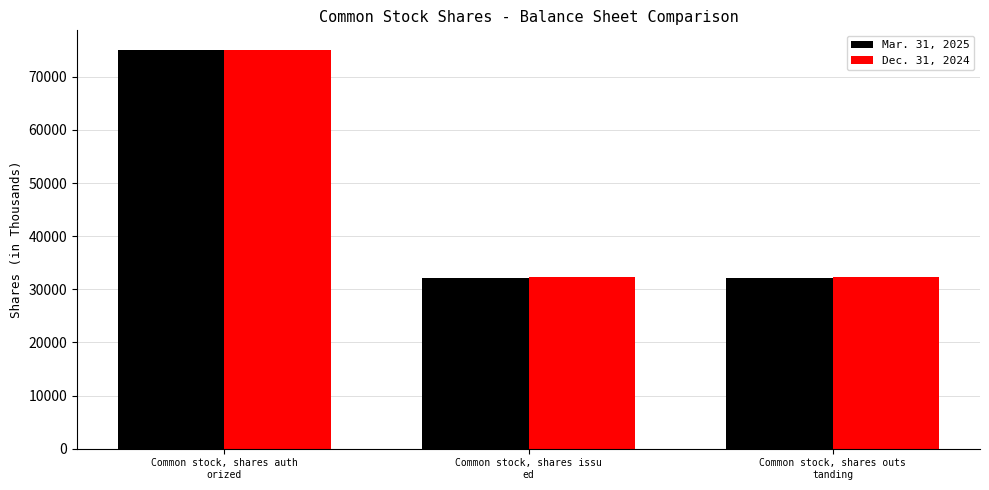

At how many categories does at least one series exceed 32906?

1